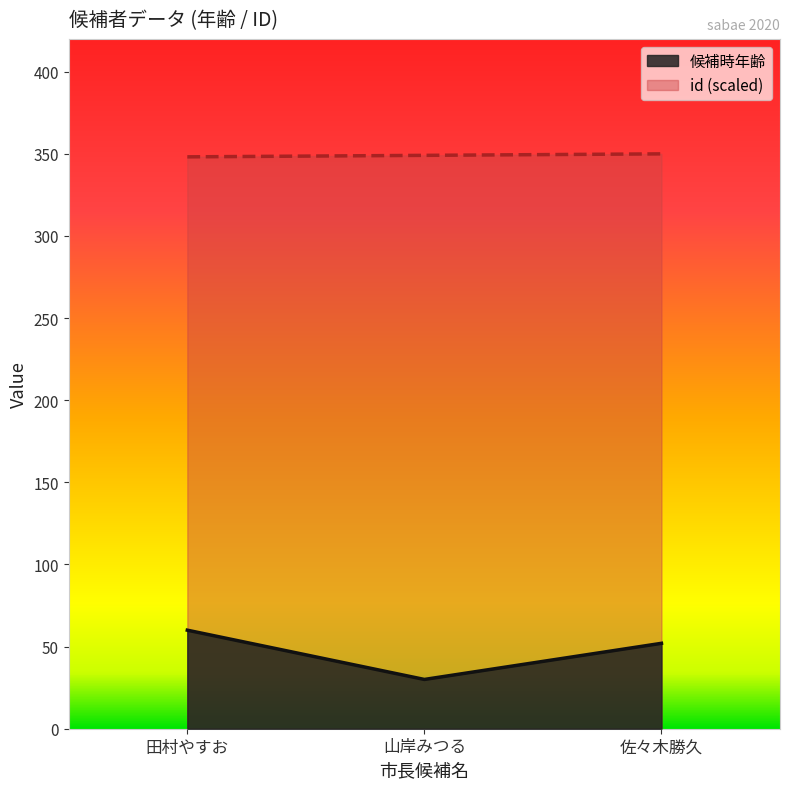

What is the difference between the maximum and minimum values in the 候補時年齢 series?

30.0